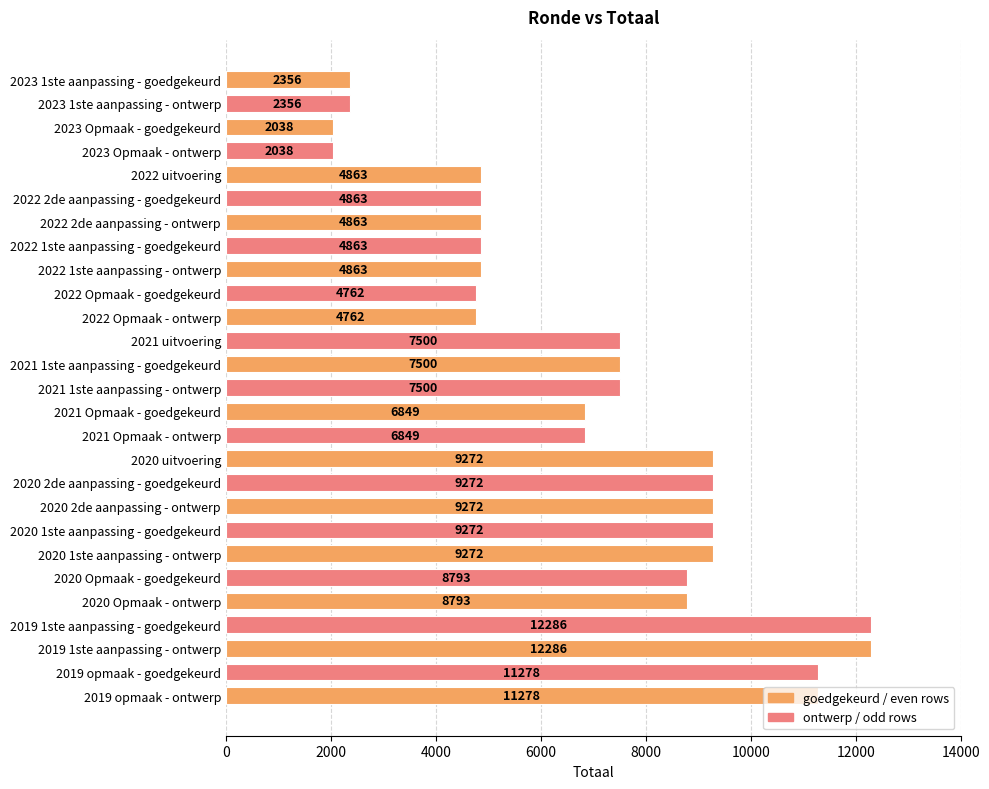

What is the label of the 8th bar from the top?

2022 1ste aanpassing - goedgekeurd